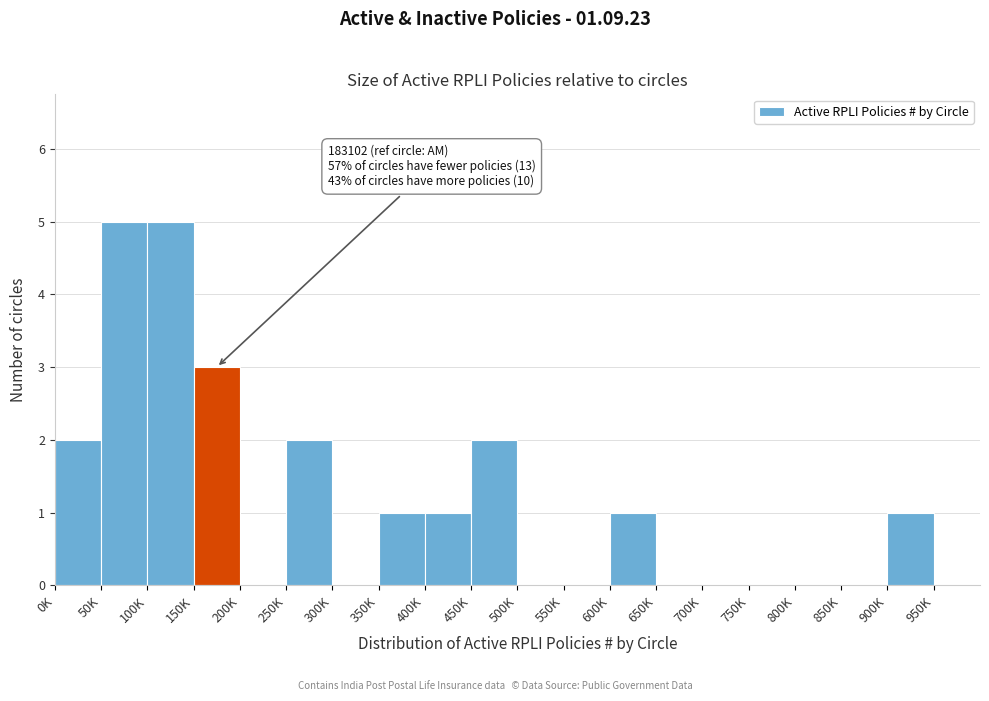

Reading right to left, list all the values displayed in this chart.

950K=0	900K=1	850K=0	800K=0	750K=0	700K=0	650K=0	600K=1	550K=0	500K=0	450K=2	400K=1	350K=1	300K=0	250K=2	200K=0	150K=3	100K=5	50K=5	0K=2